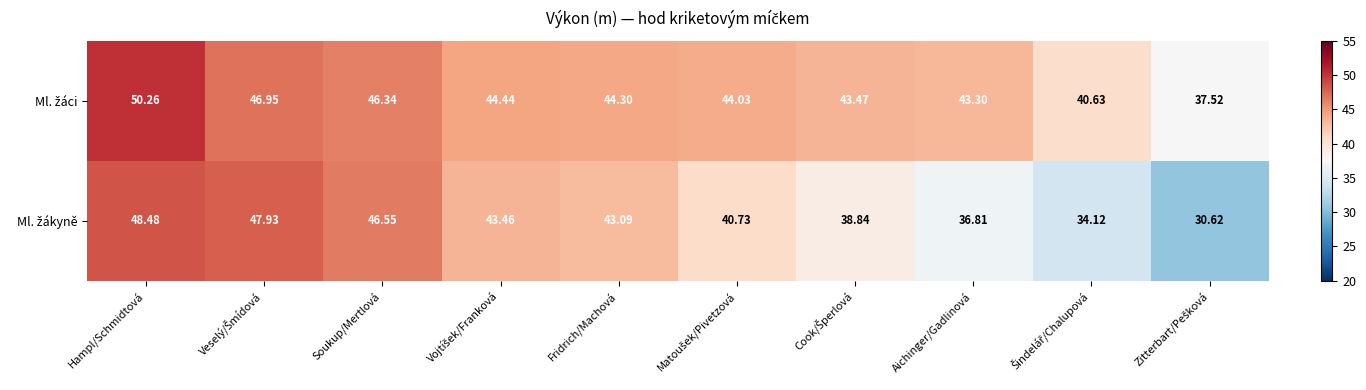

How many series are shown in this chart?

2